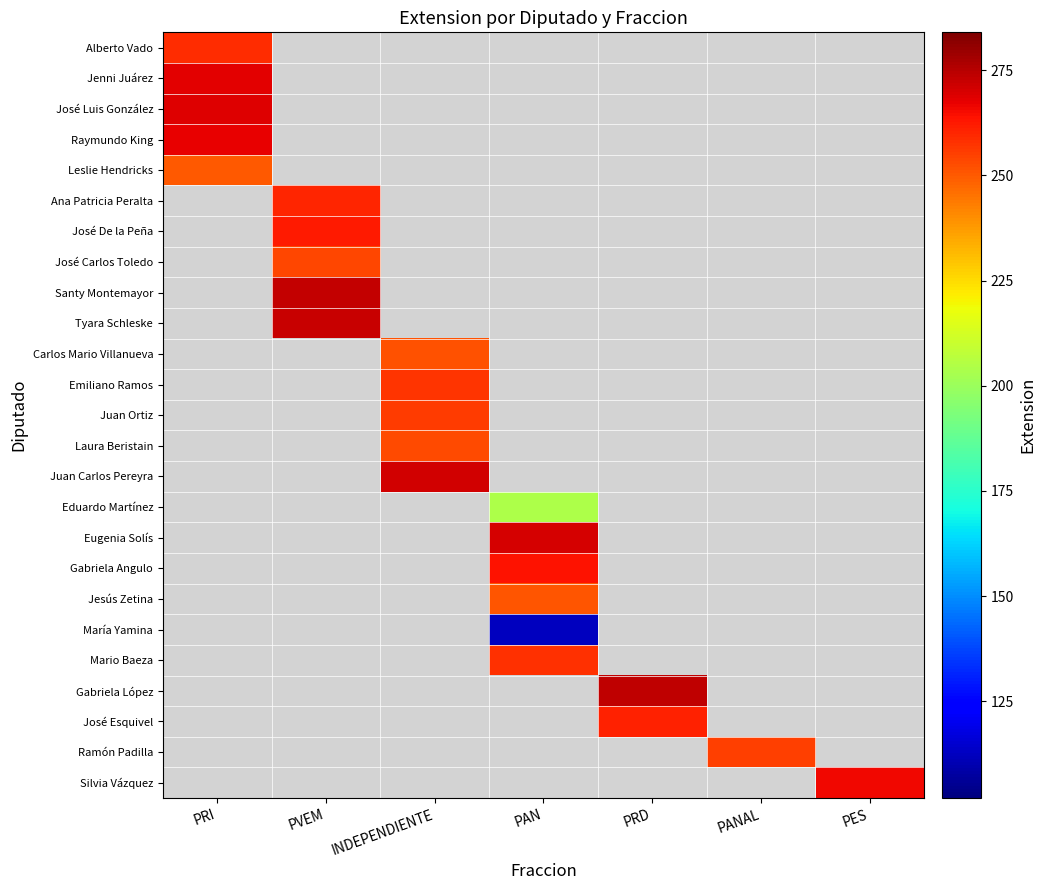

How many categories are shown in the chart?

7